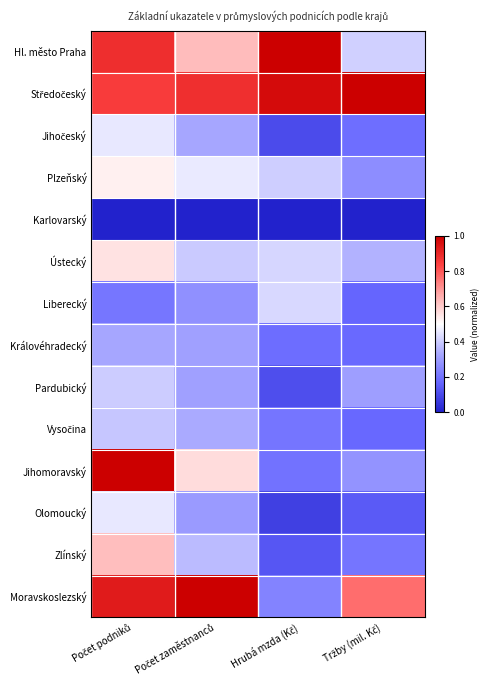

Rank the series by their maximum value, from highest to lowest.

Hl. město Praha, Středočeský, Jihomoravský, Moravskoslezský, Zlínský, Ústecký, Plzeňský, Jihočeský, Olomoucký, Liberecký, Pardubický, Vysočina, Královéhradecký, Karlovarský